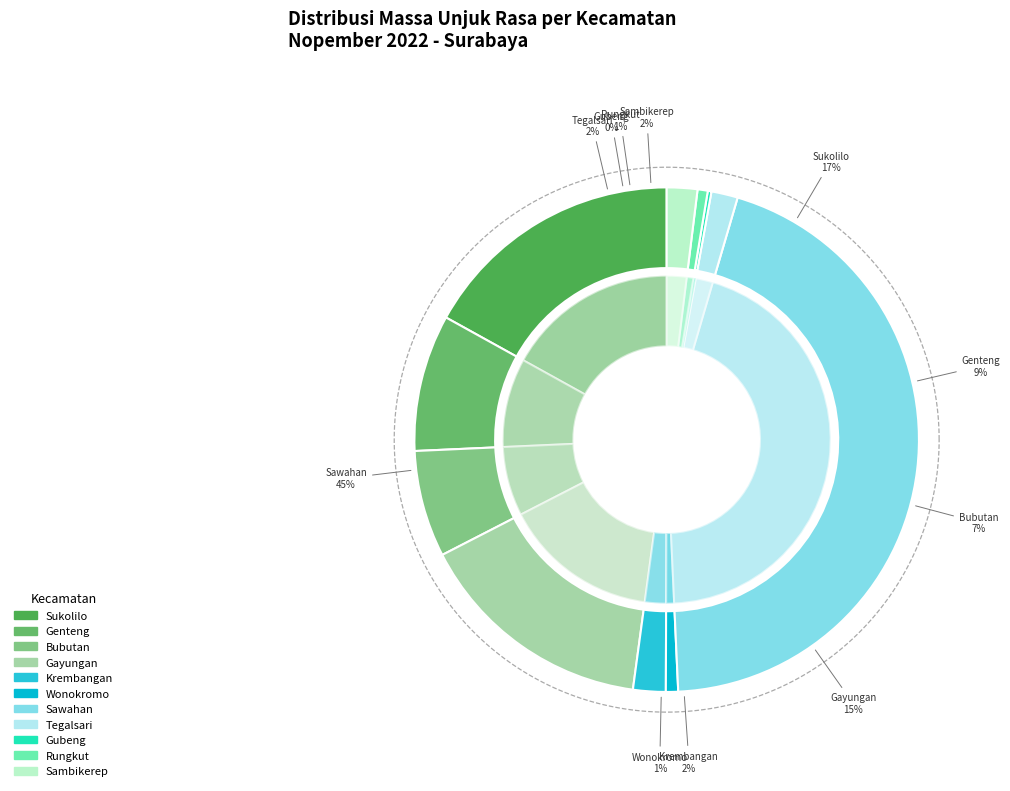

True or false: Wonokromo accounts for 8% of the total.

False